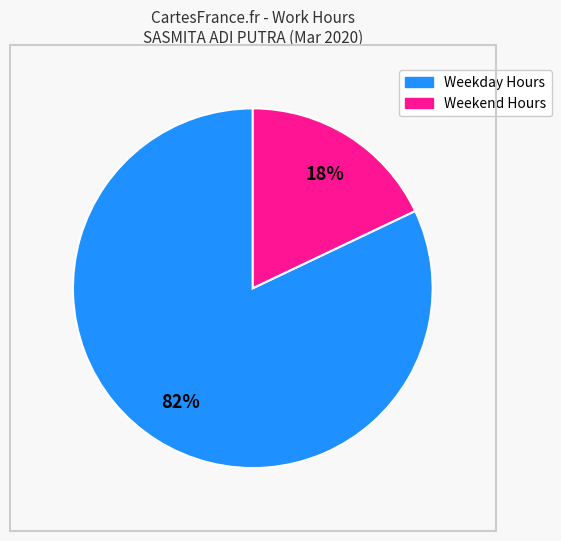

Is there any slice that represents more than half of the pie?

Yes